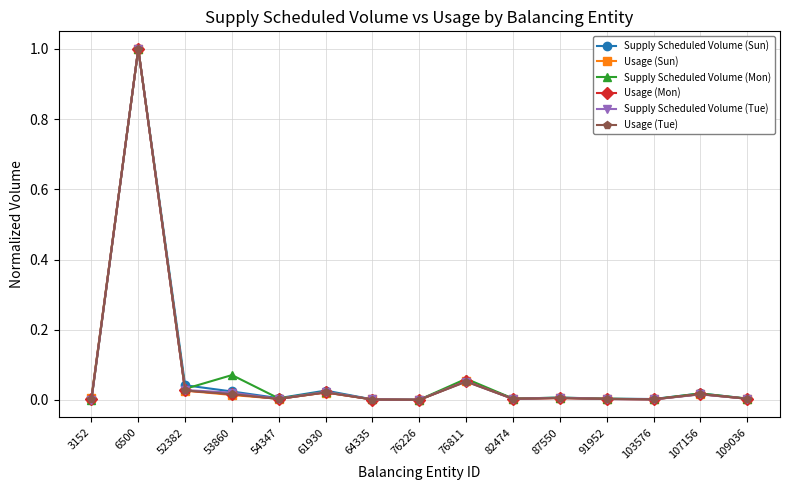

At which category does Supply Scheduled Volume (Sun) reach its first local peak?

6500